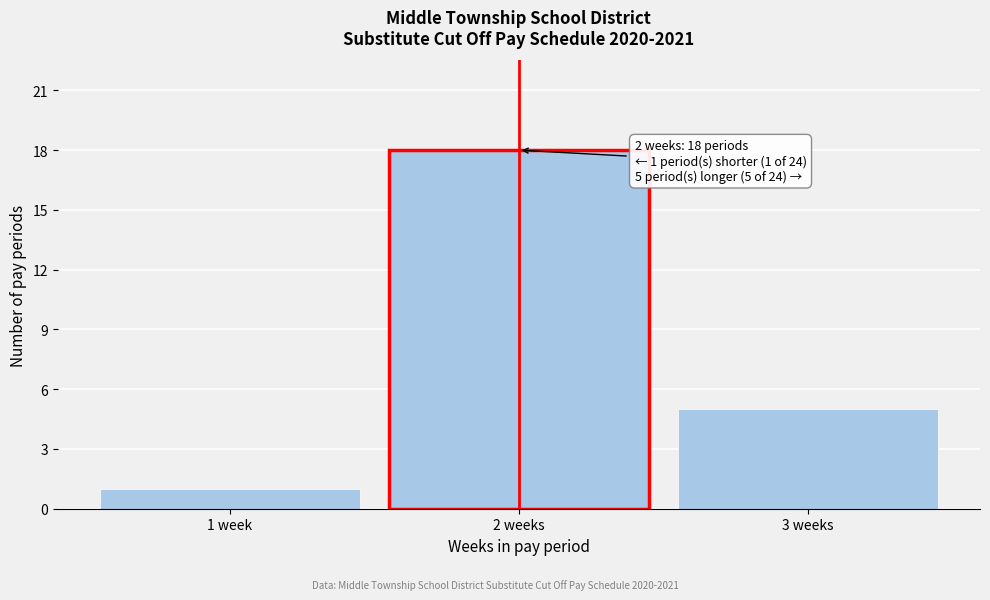

Reading right to left, extract all data points from this chart.

5	18	1